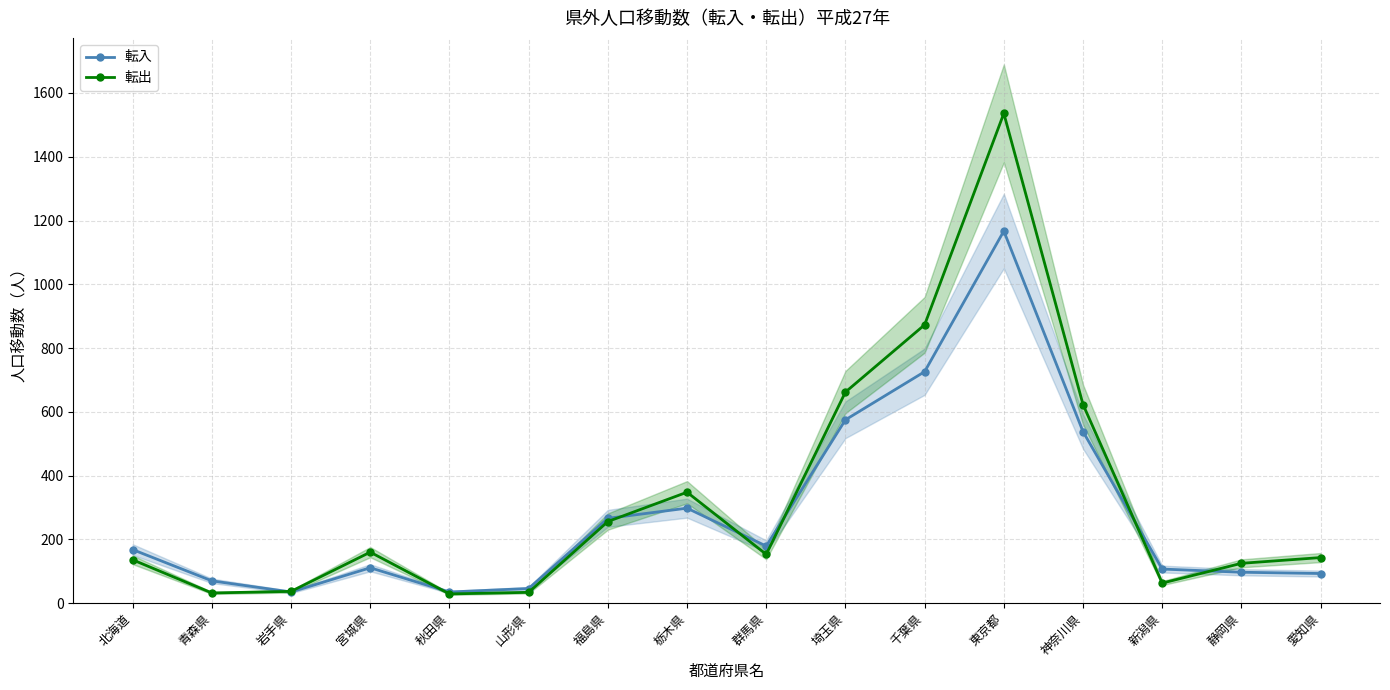

At which label does 転入 first exceed 168?

福島県